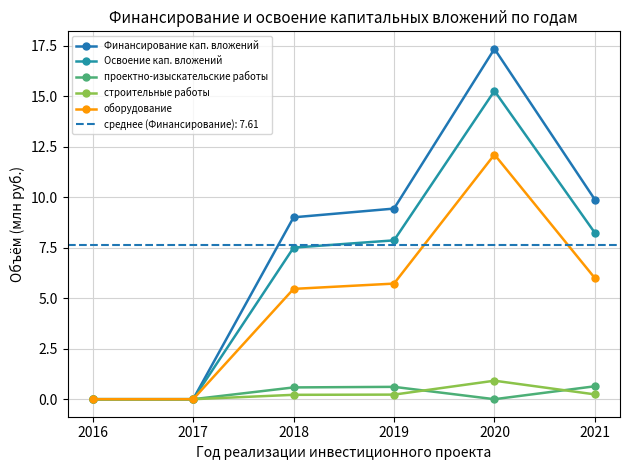

How many positive values does the строительные работы series have?

4